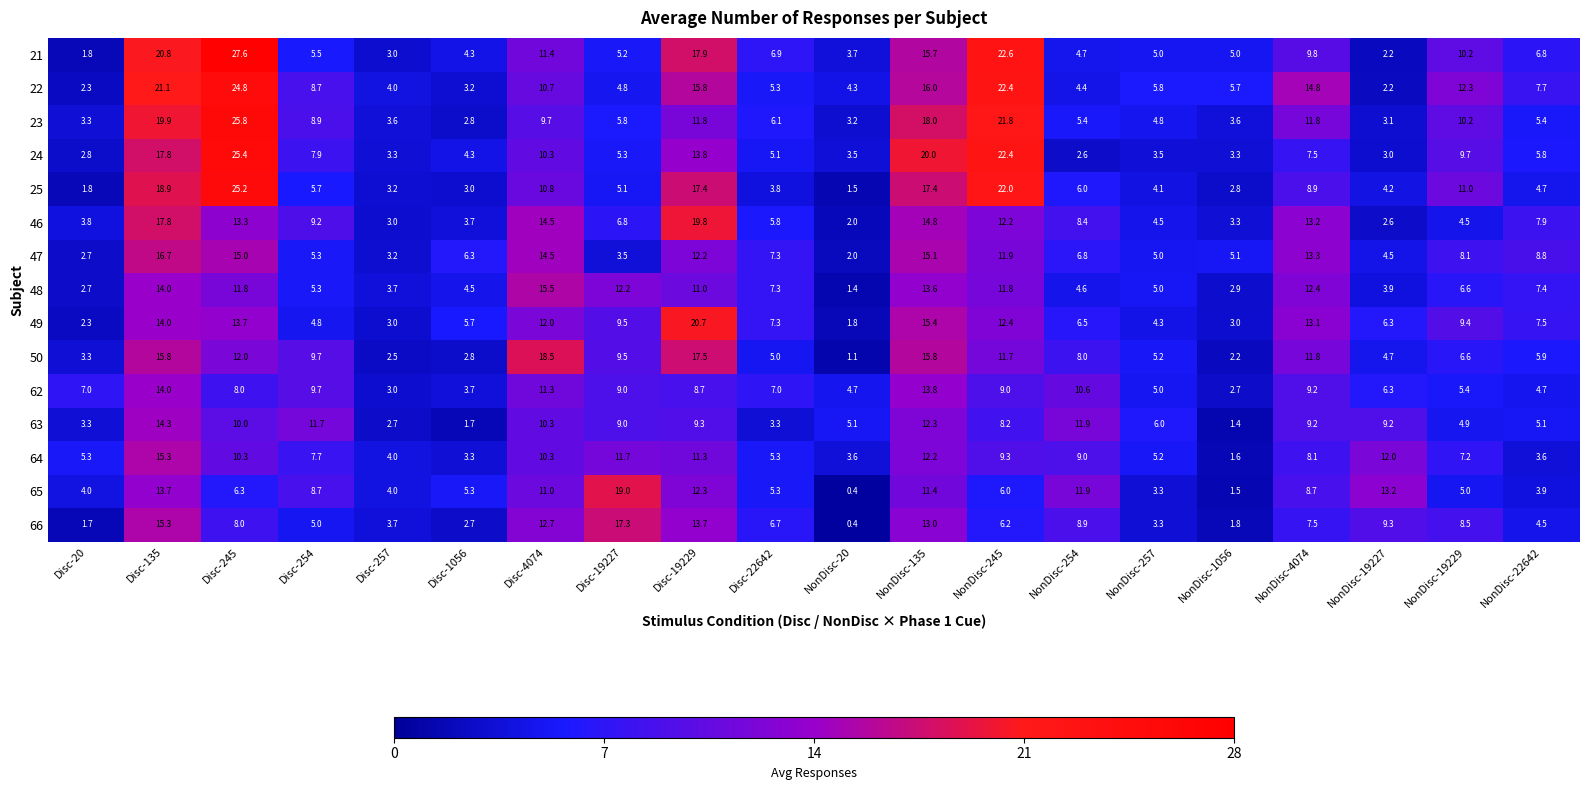

Count the number of categories in the chart.

20